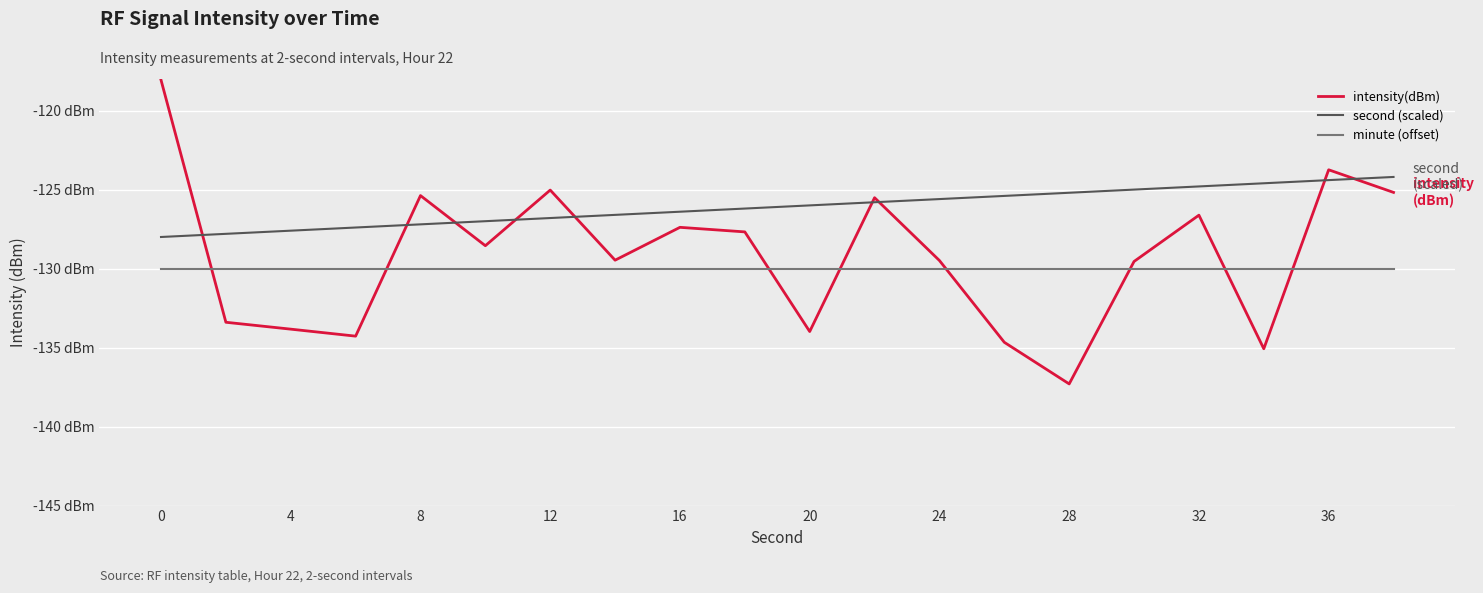

List the series in order of their peak value, highest first.

intensity(dBm), second (scaled), minute (offset)